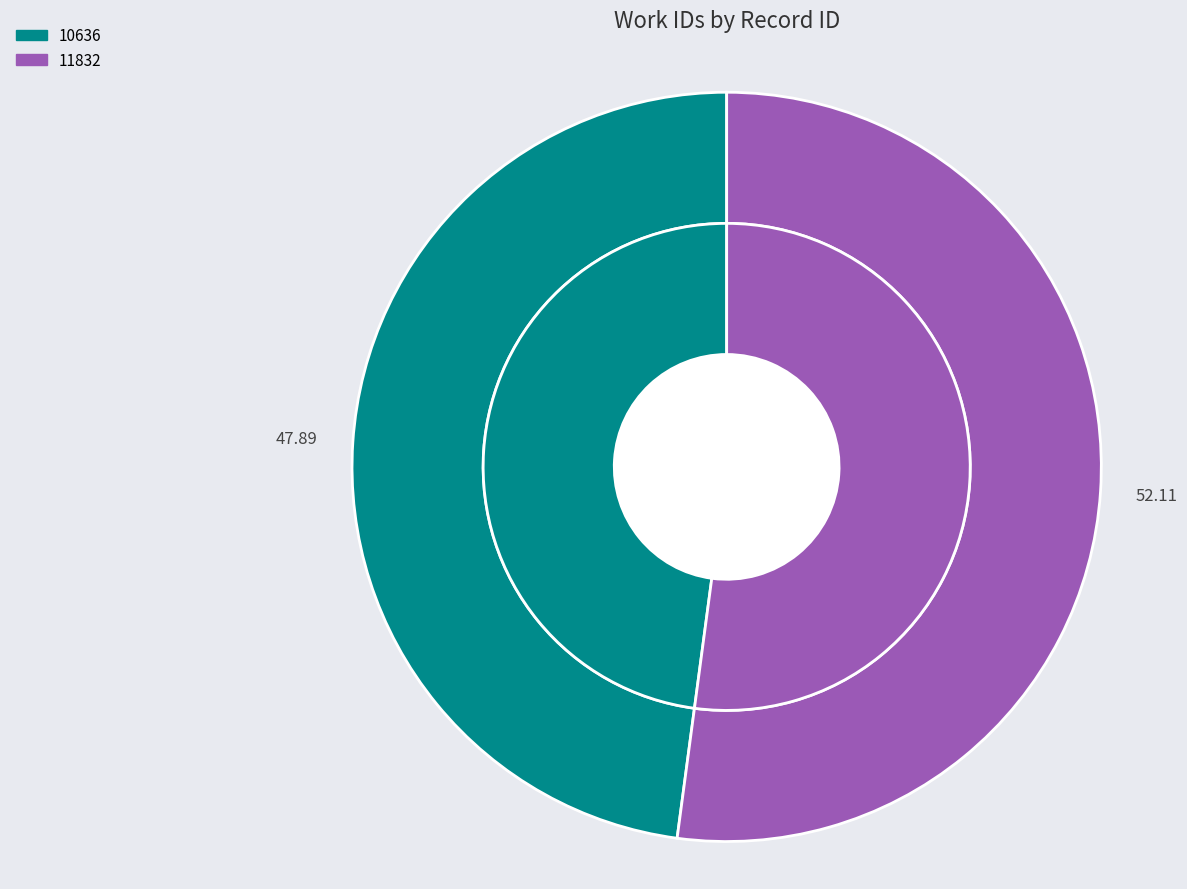

Is the sum of 10636 and 11832 greater than half?

Yes